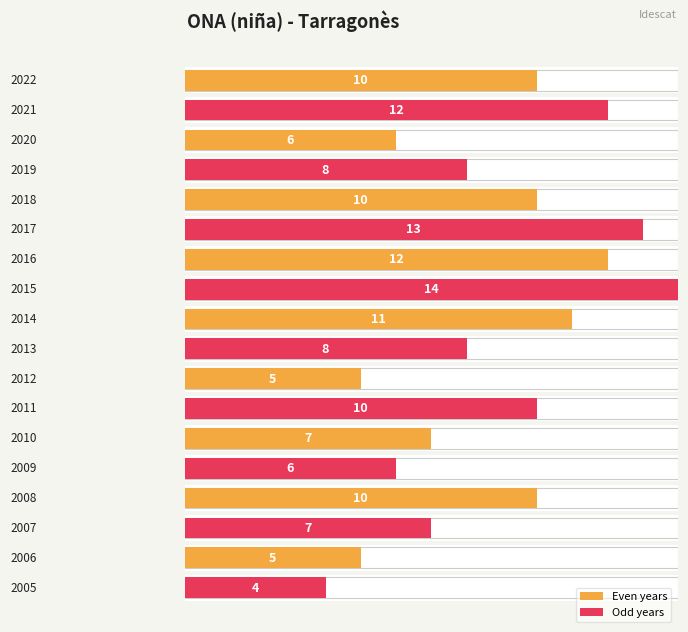

Does the chart contain stacked bars?

No